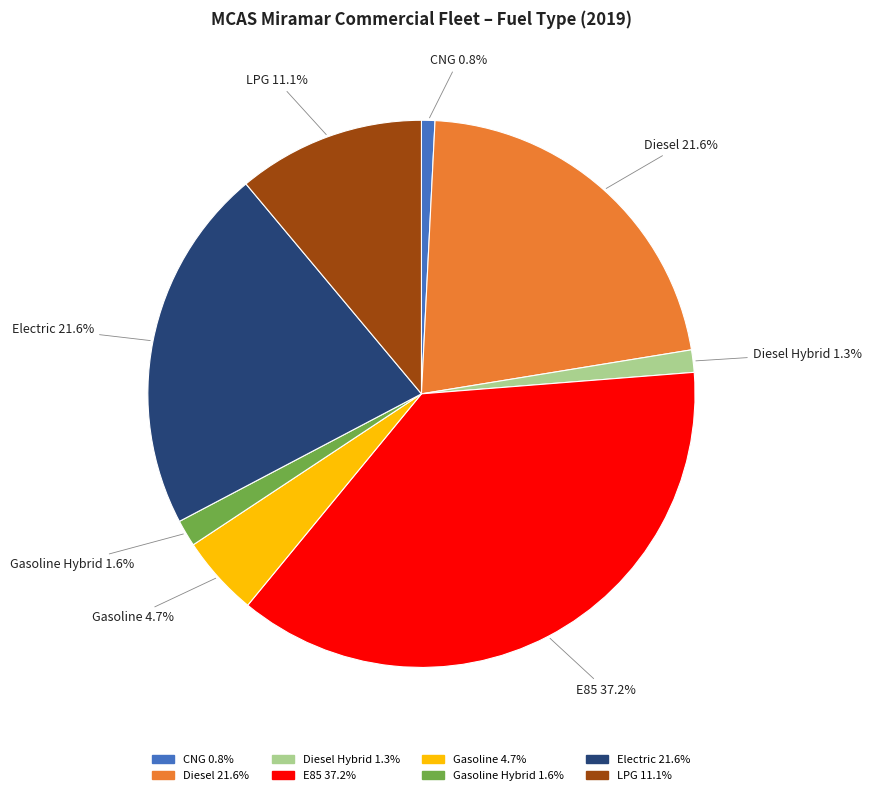

Does any single category account for the majority?

No